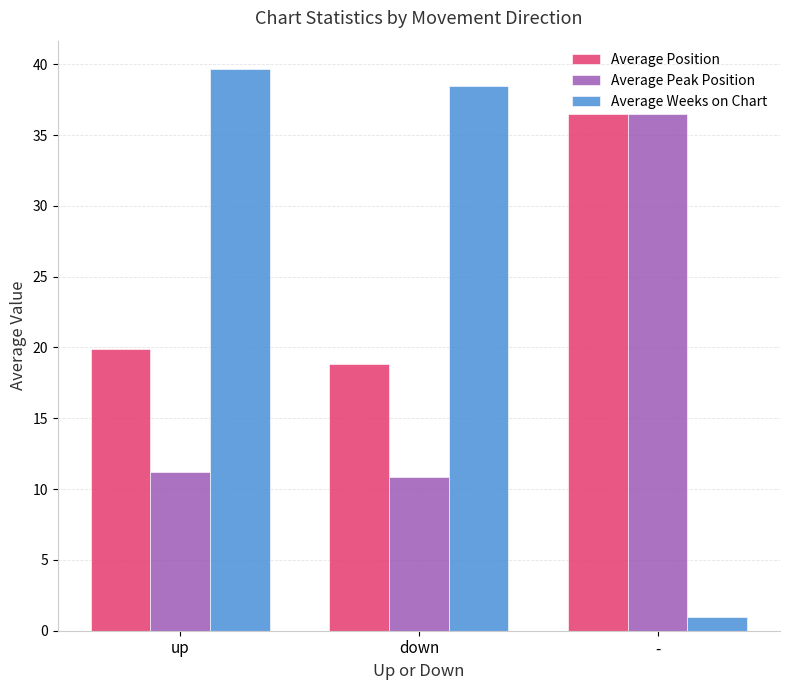

What position from the left is up?

1